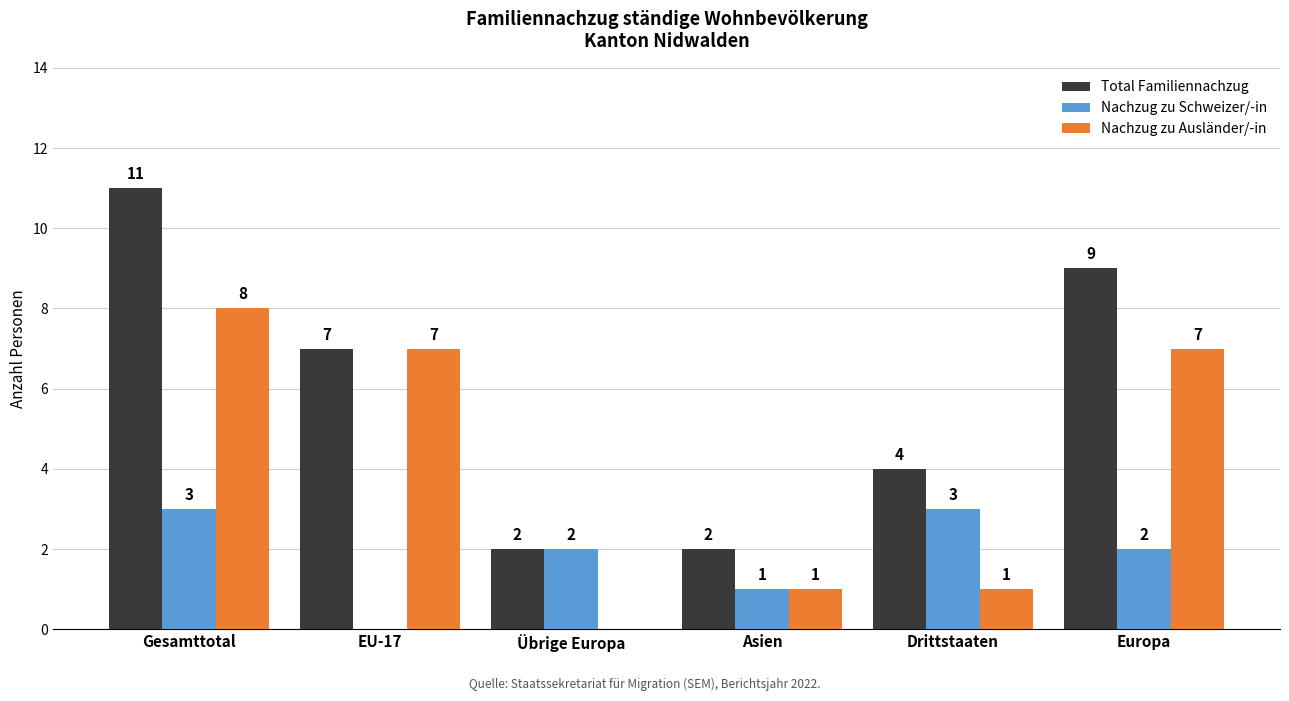

The value of Nachzug zu Ausländer/-in at Gesamttotal is 8. True or false?

True